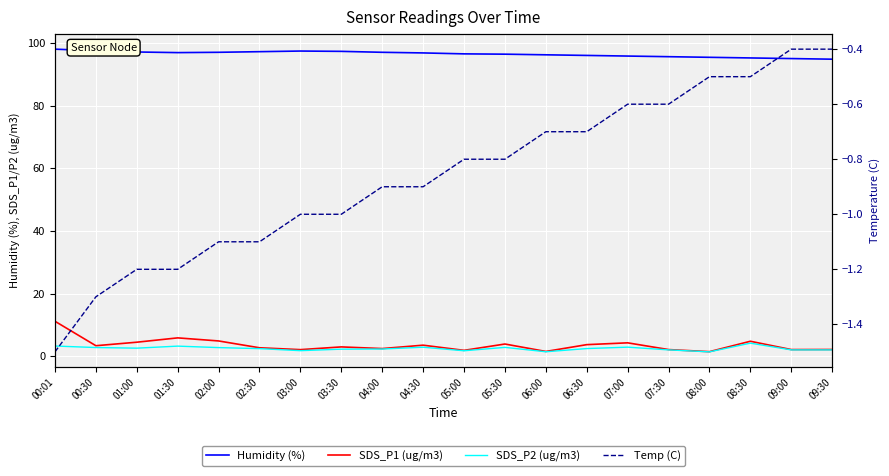

Reading left to right, list all the values displayed in this chart.

Humidity (%): 98.0	97.5	97.1	96.9	97.0	97.2	97.4	97.3	97.0	96.8	96.5	96.4	96.2	96.0	95.8	95.6	95.4	95.2	95.0	94.8
SDS_P1 (ug/m3): 11.2	3.4	4.5	5.9	4.9	2.7	2.1	3.0	2.5	3.5	1.9	3.9	1.6	3.7	4.3	2.1	1.5	4.8	2.1	2.2
SDS_P2 (ug/m3): 3.3	2.8	2.6	3.2	2.8	2.5	1.8	2.3	2.3	2.9	1.8	2.9	1.4	2.5	2.9	2.0	1.4	4.2	2.0	2.0
Temp (C): -1.5	-1.3	-1.2	-1.2	-1.1	-1.1	-1.0	-1.0	-0.9	-0.9	-0.8	-0.8	-0.7	-0.7	-0.6	-0.6	-0.5	-0.5	-0.4	-0.4